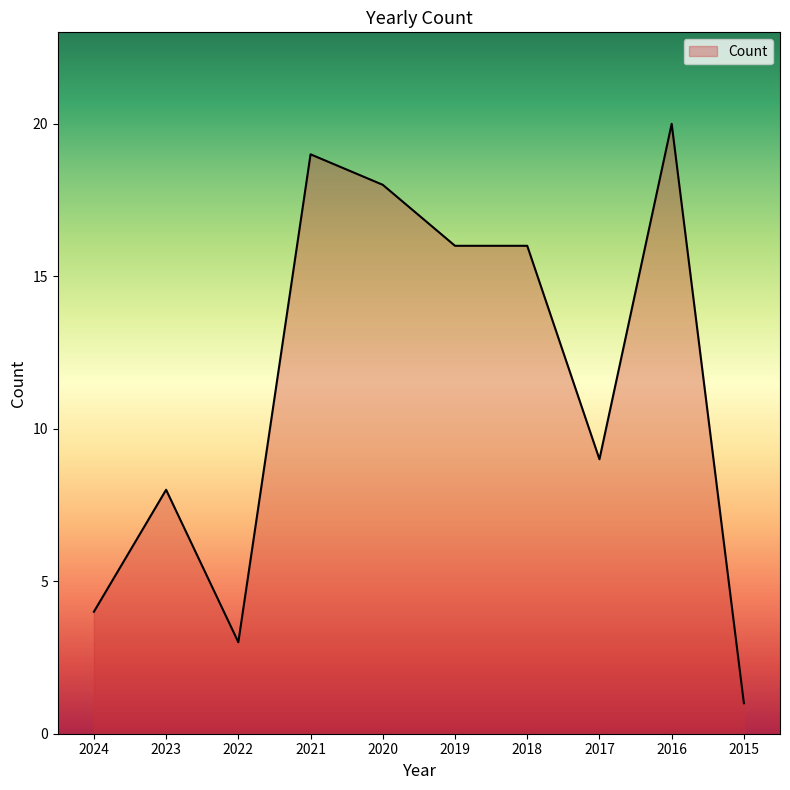

Where is the first local minimum?

2022